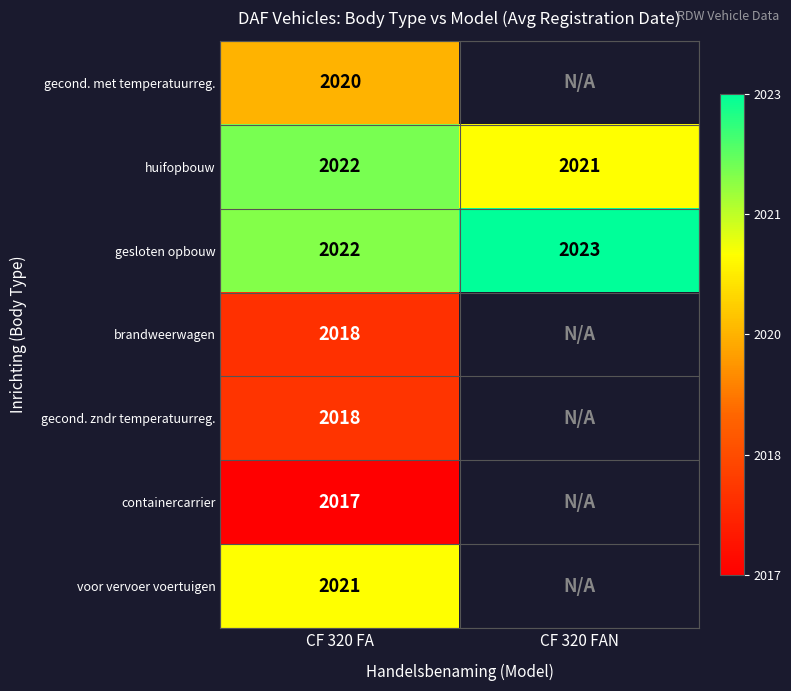

True or false: containercarrier has a value of 2017 at CF 320 FA.

True